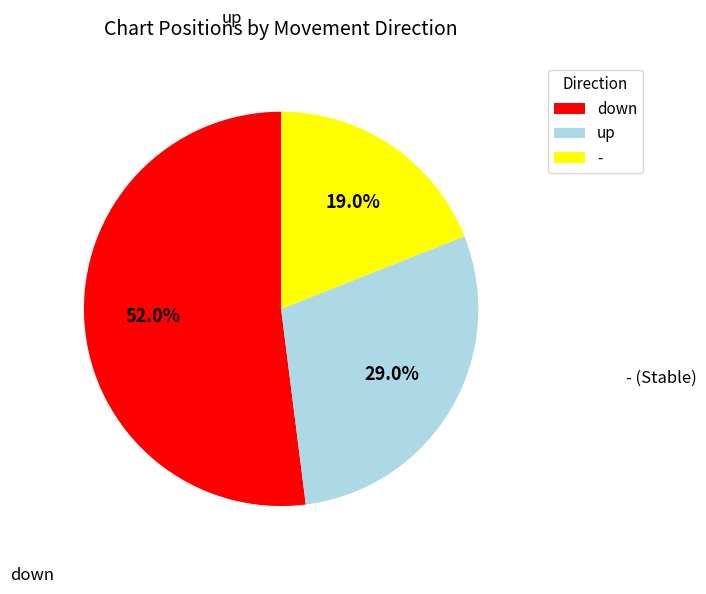

True or false: down accounts for 52% of the total.

True